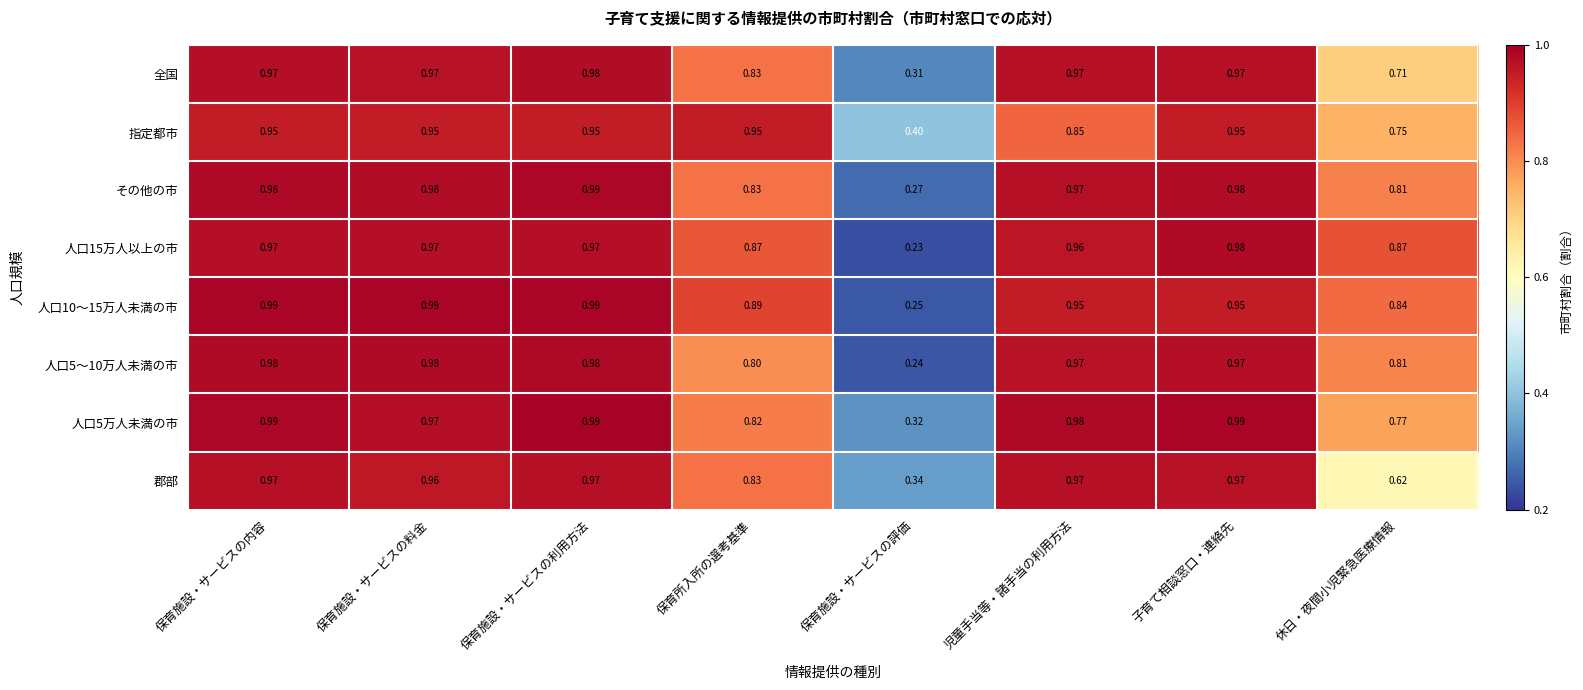

Which category has the highest value in the その他の市 series?

保育施設・サービスの利用方法